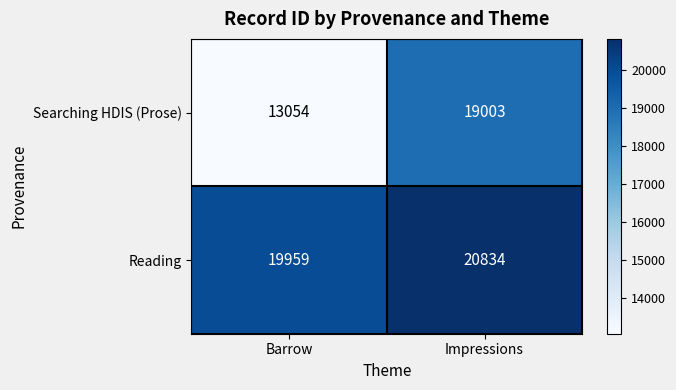

The value of Reading at Barrow is 32674. True or false?

False